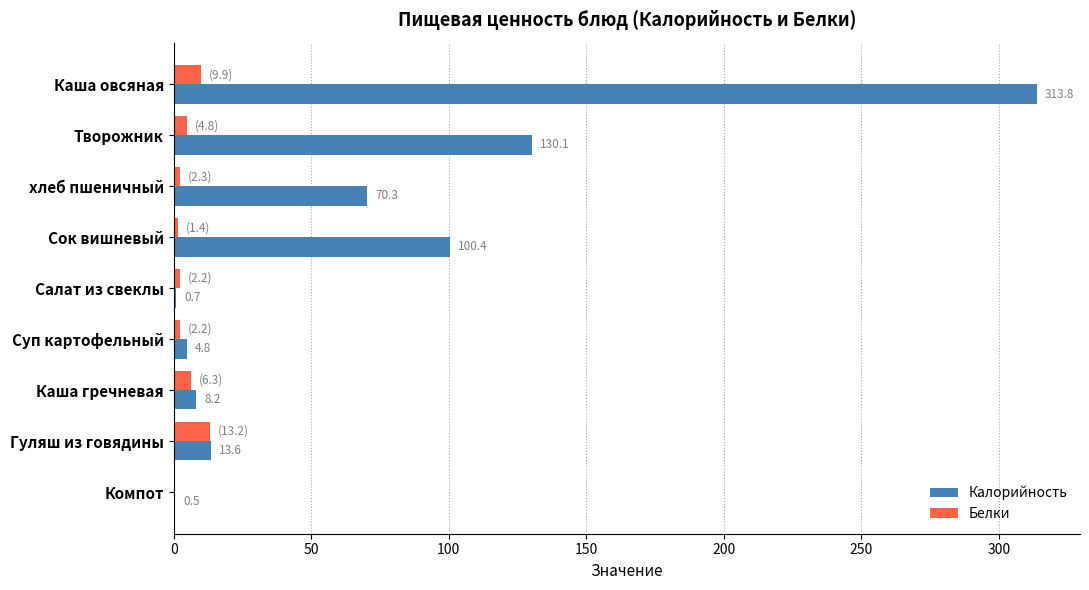

Is it true that Калорийность equals 130.1 at Творожник?

True